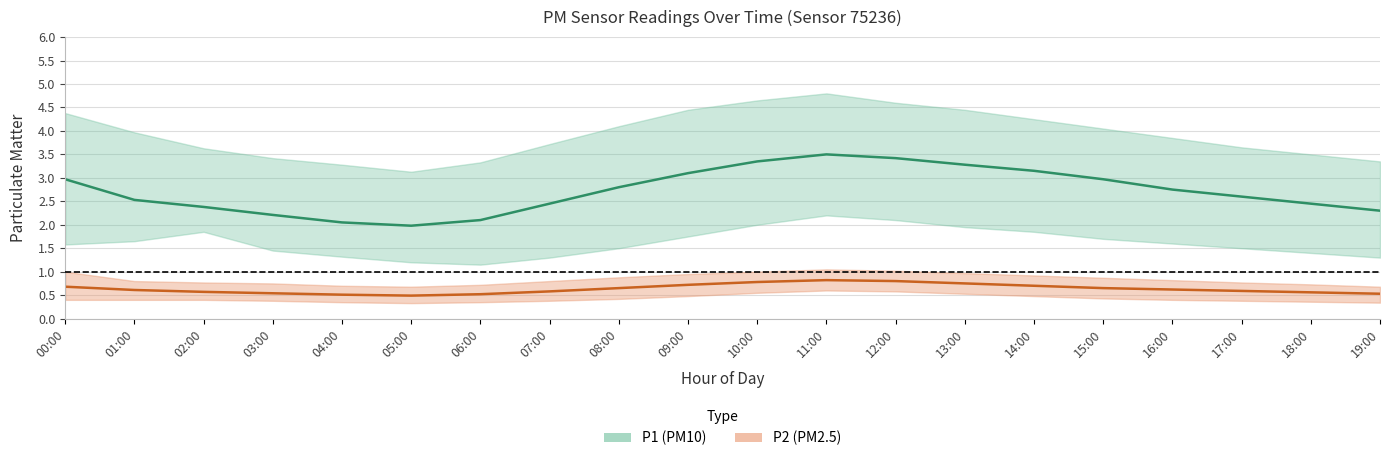

Which series has the widest spread of values?

P1_upper